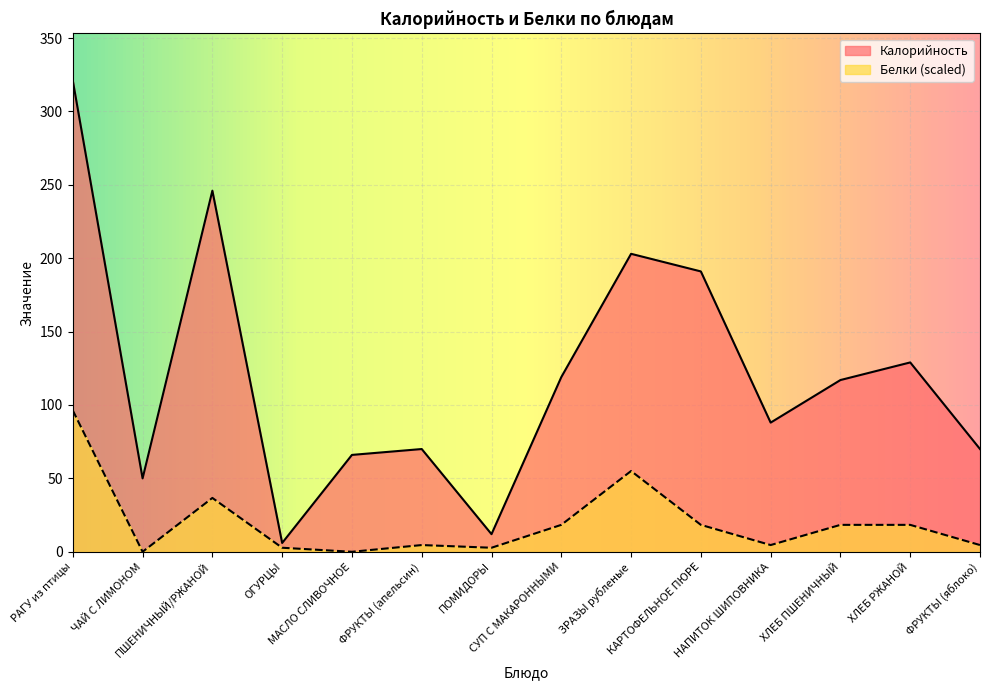

Reading right to left, transcribe all the data shown in this chart.

Калорийность: 70.0	129.0	117.0	88.0	191.0	203.0	119.0	12.0	70.0	66.0	6.0	246.0	50.0	321.0
Белки: 4.6	18.3	18.3	4.6	18.3	55.0	18.3	2.8	4.6	0.0	2.8	36.7	0.0	96.3